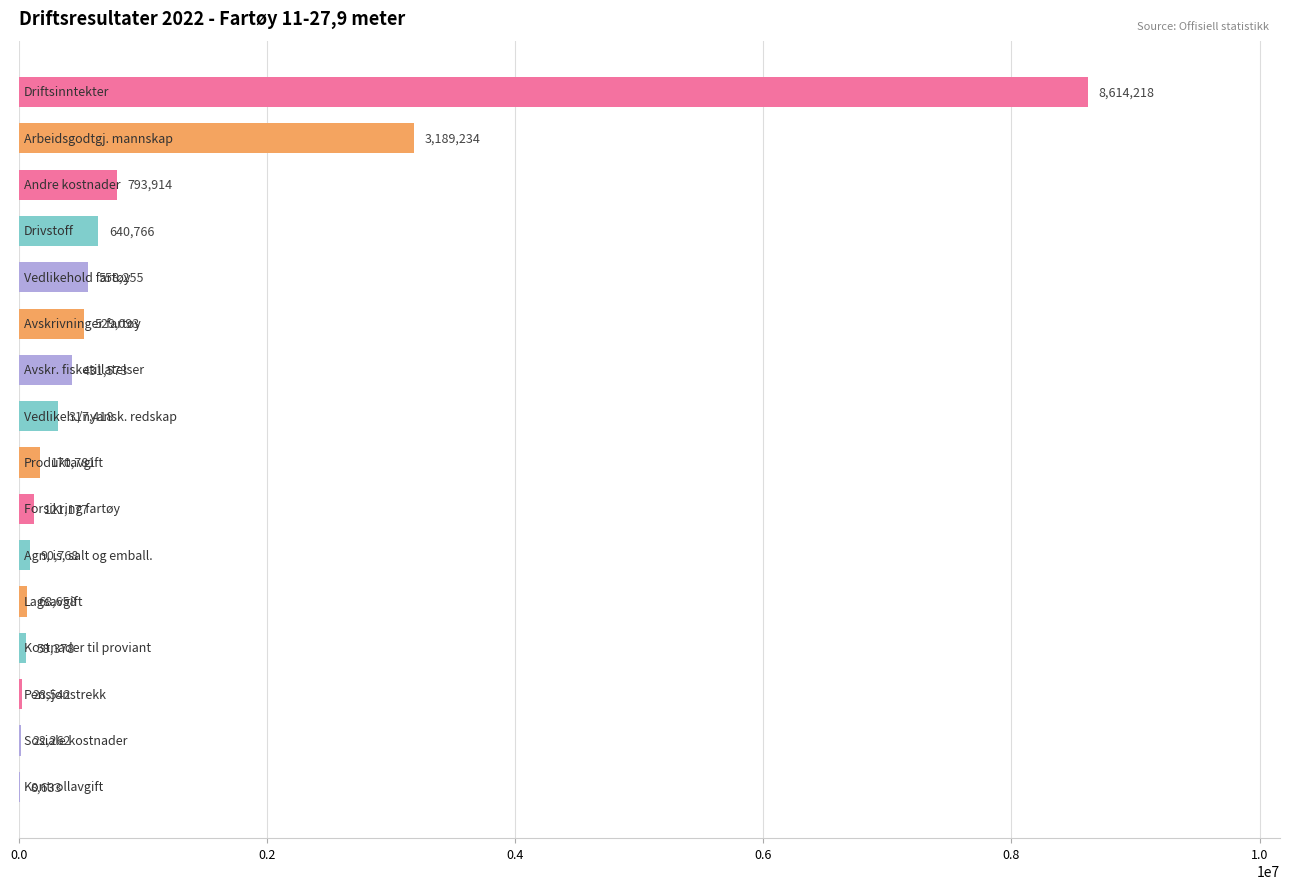

Are the bars horizontal?

Yes